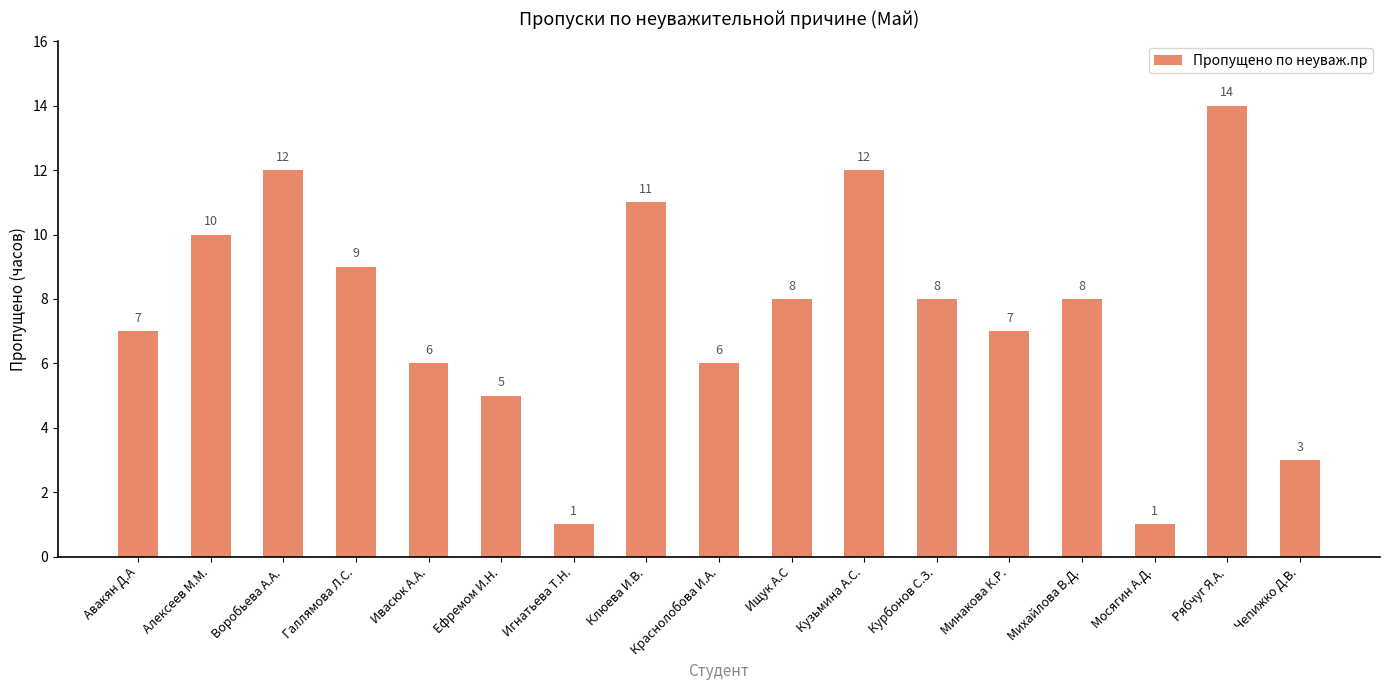

What is the difference between the second highest and second lowest values?

11